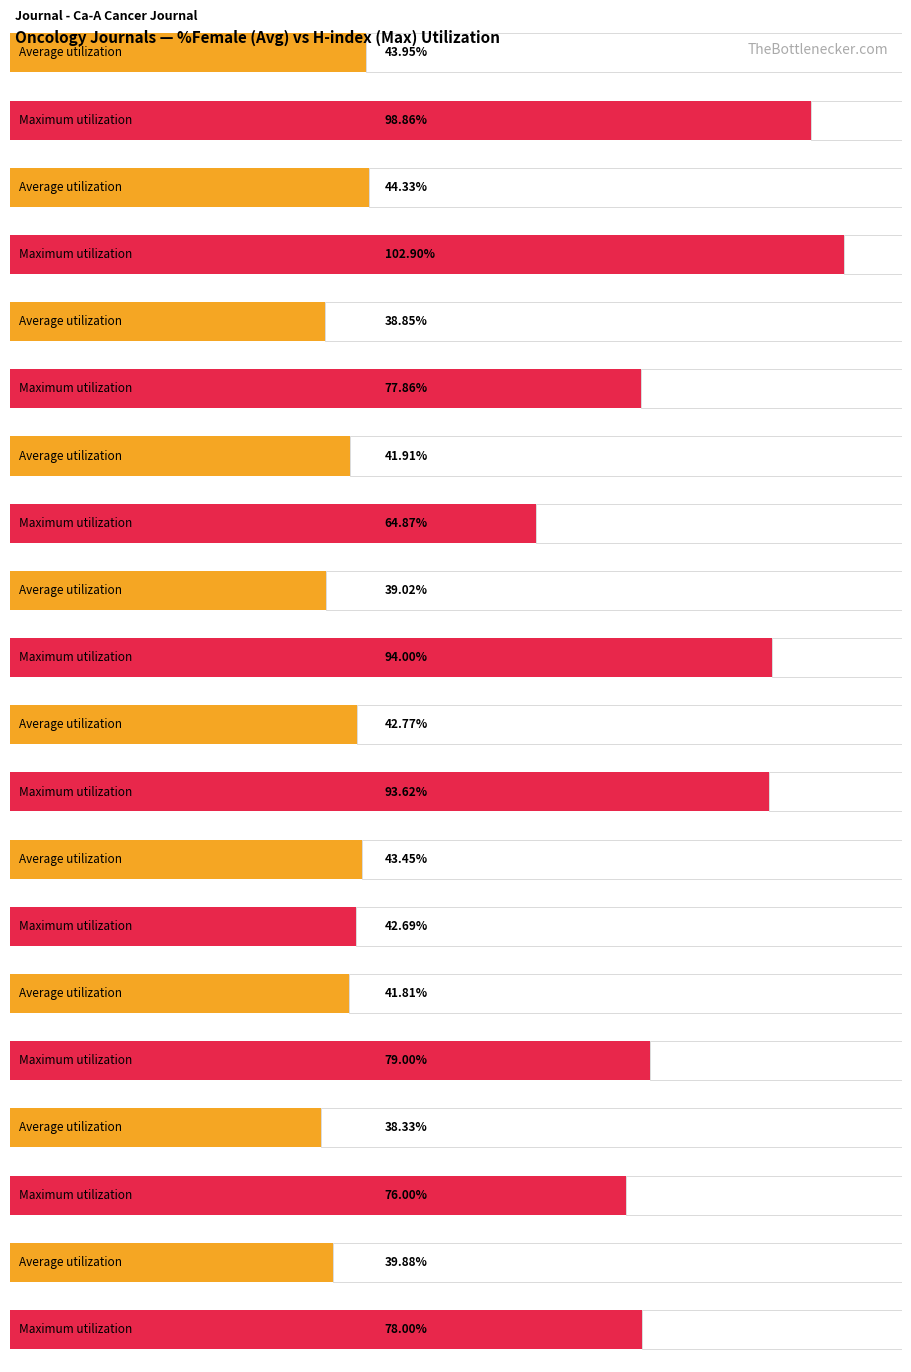

The value of Average utilization at Journal of Thoracic Oncology is 63.3. True or false?

False